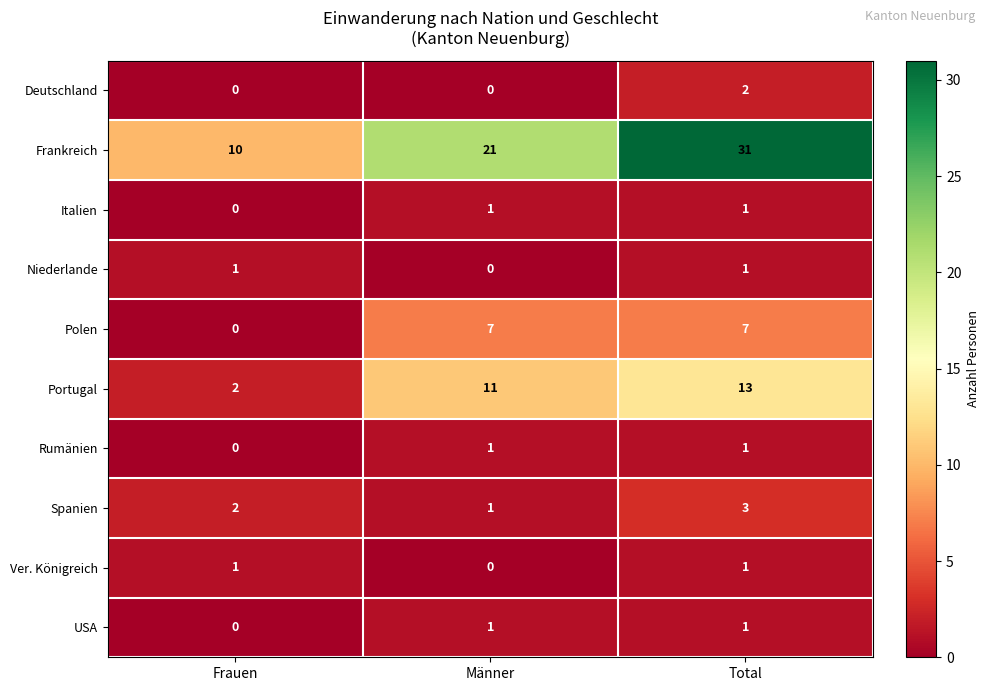

Which series has the largest range (max minus min)?

Frankreich